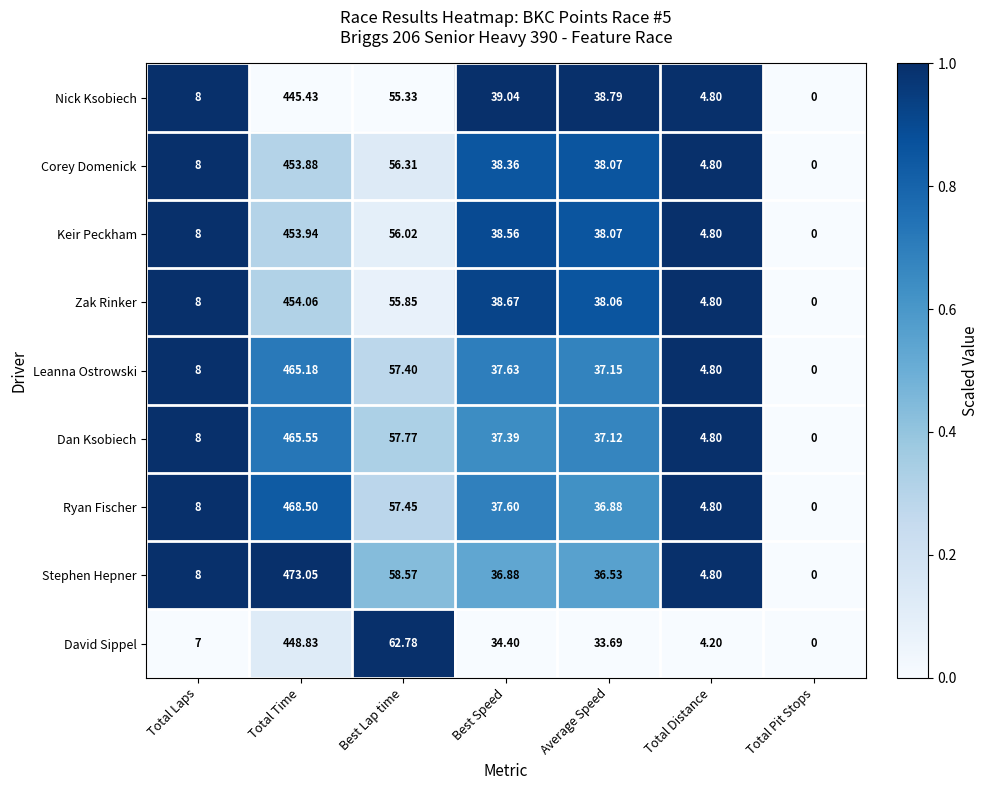

At which label does Stephen Hepner first exceed 36?

Total Time